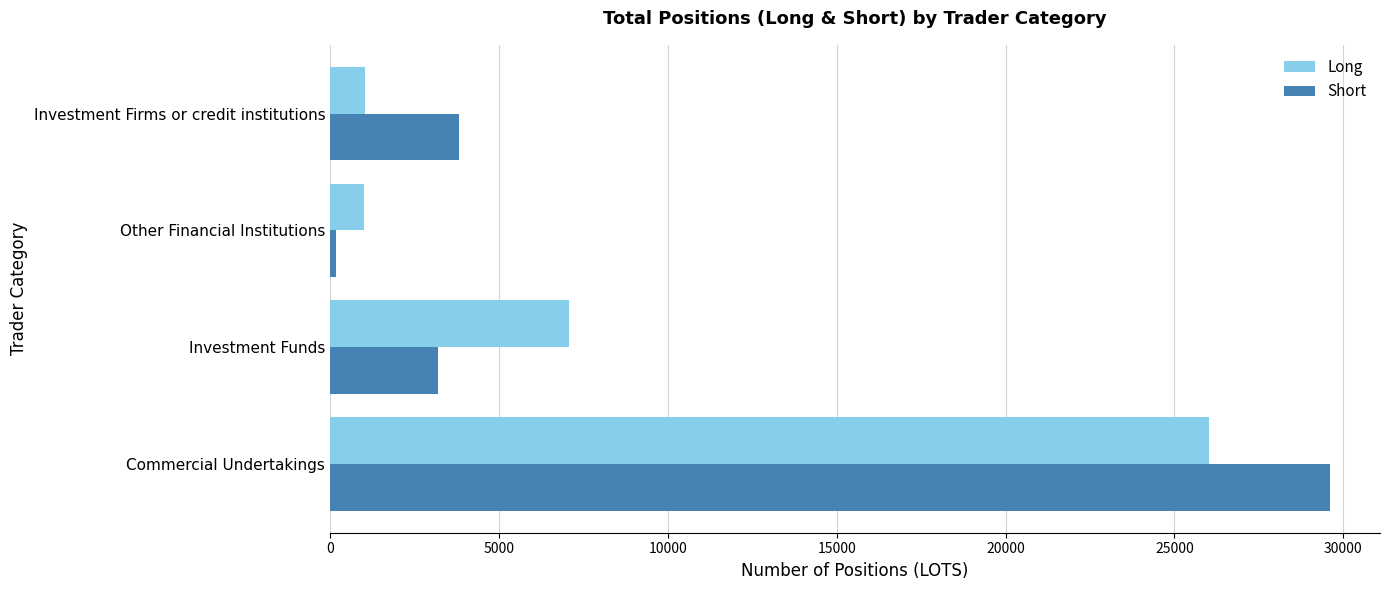

Rank the series by their maximum value, from highest to lowest.

Short, Long